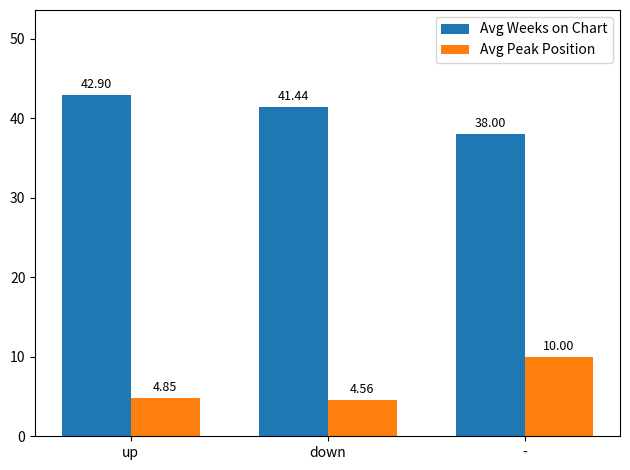

What is the difference between the maximum and second lowest values in the Avg Weeks on Chart series?

1.5